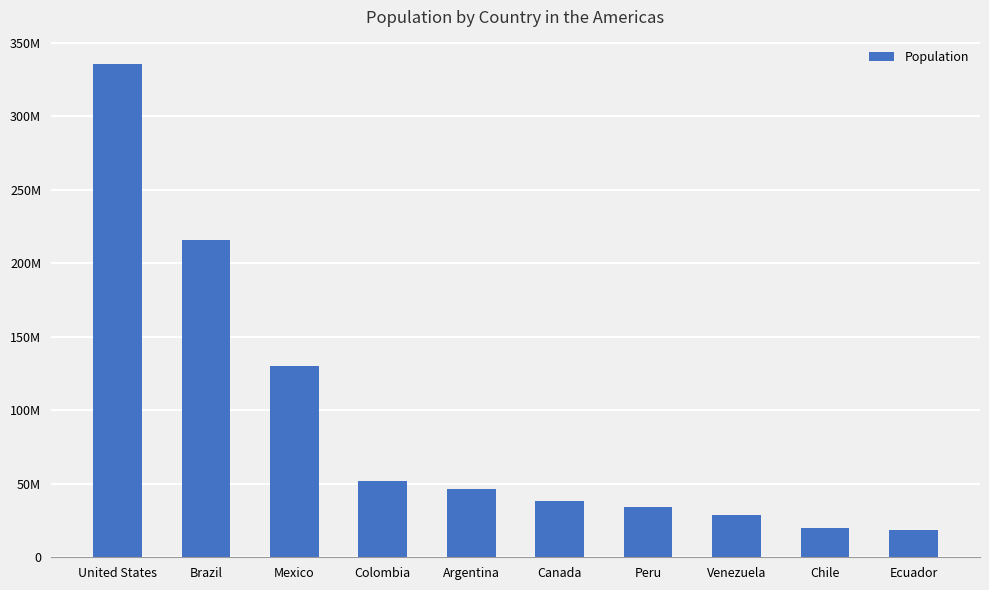

Which label corresponds to the largest value in the chart?

United States